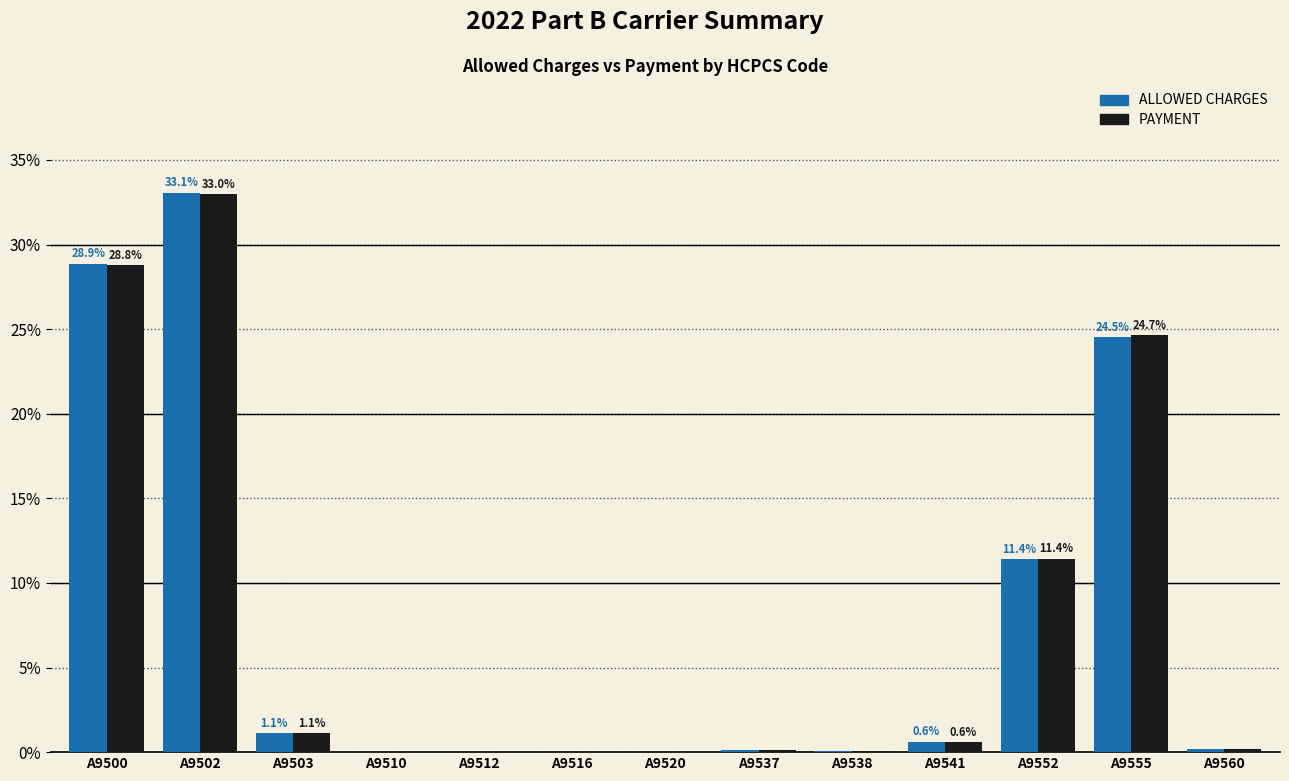

What is the sum of all ALLOWED CHARGES values?

100.0